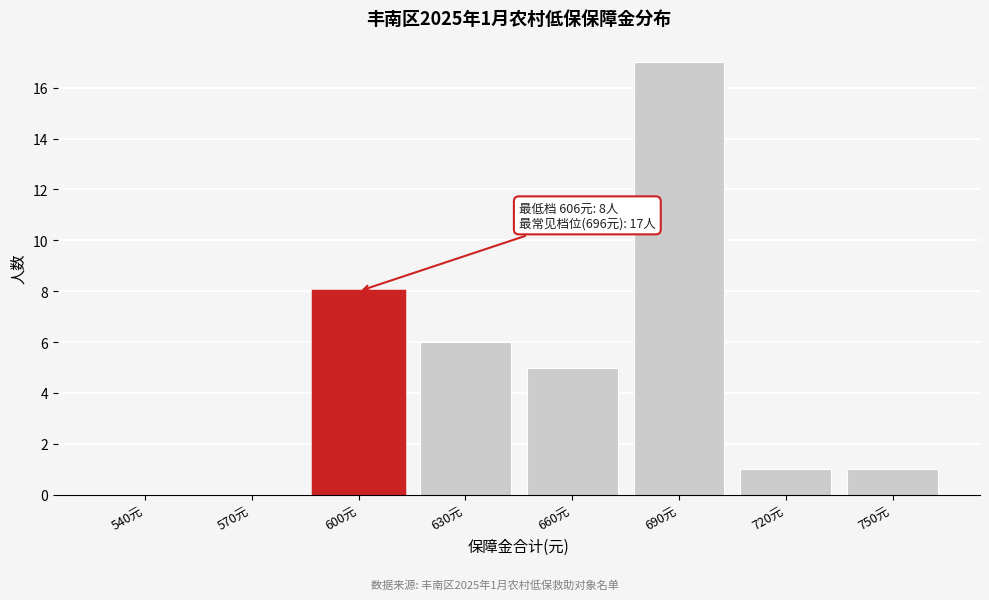

Reading left to right, list all the values displayed in this chart.

540元=0	570元=0	600元=8	630元=6	660元=5	690元=17	720元=1	750元=1